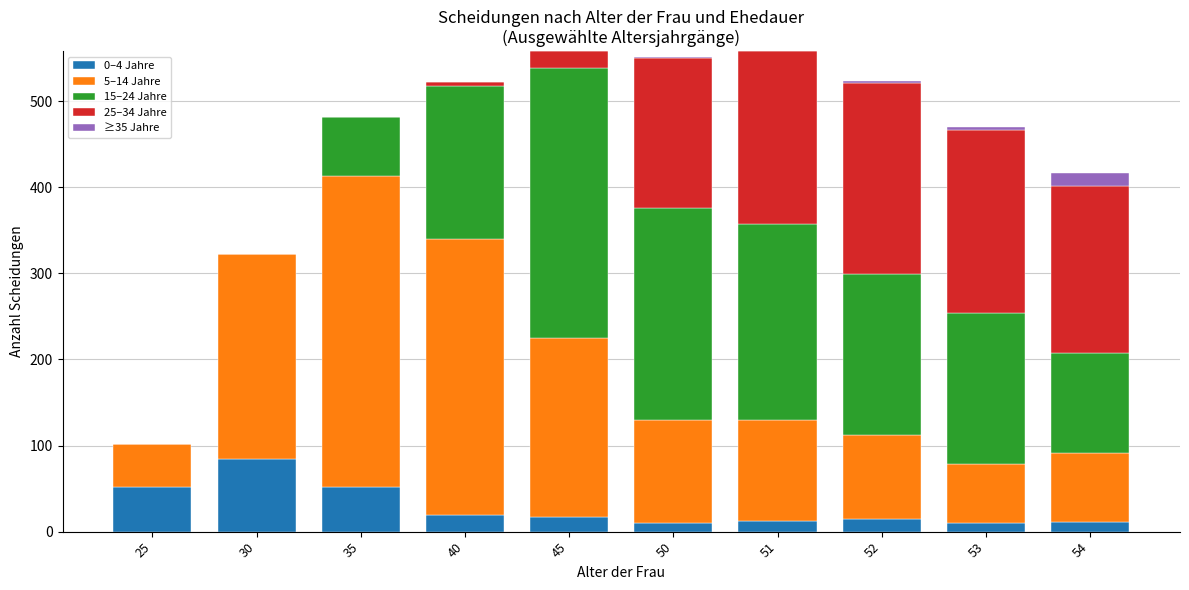

What is the sum of all 0–4 Jahre values?

282